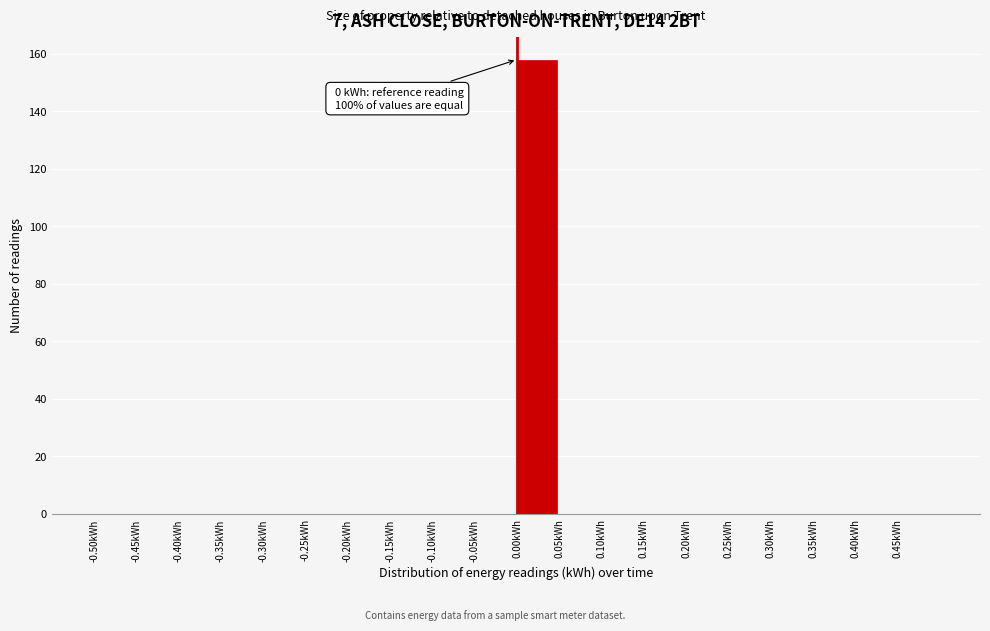

Which range on the x-axis has the tallest bar?

0.00 to 0.05